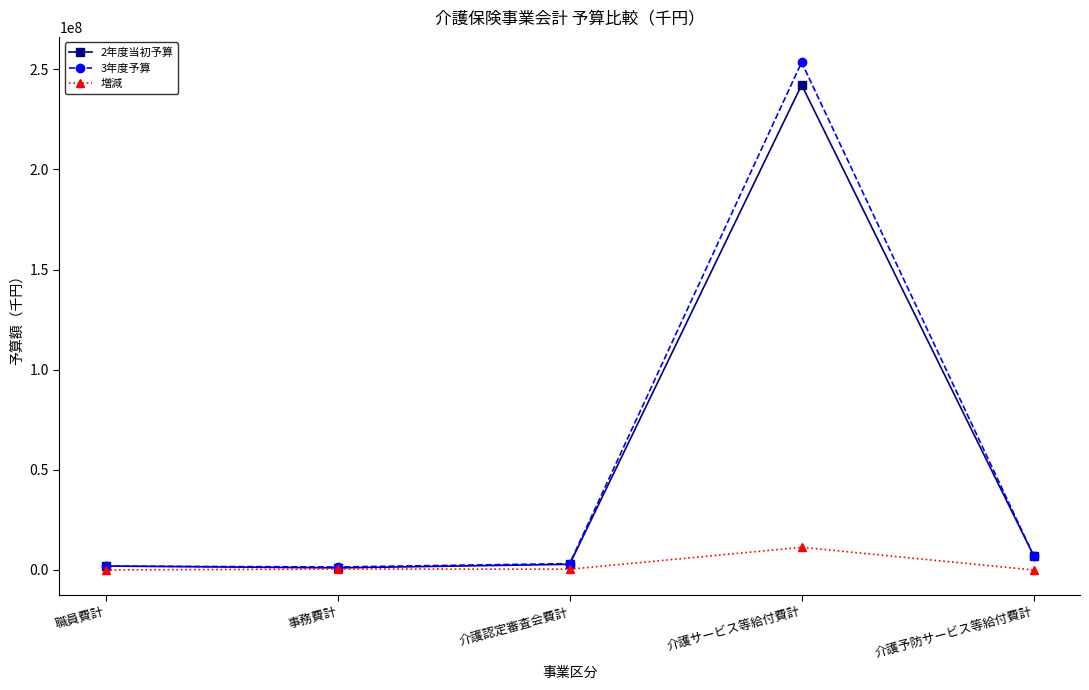

Which category has the highest value in the 2年度当初予算 series?

介護サービス等給付費計